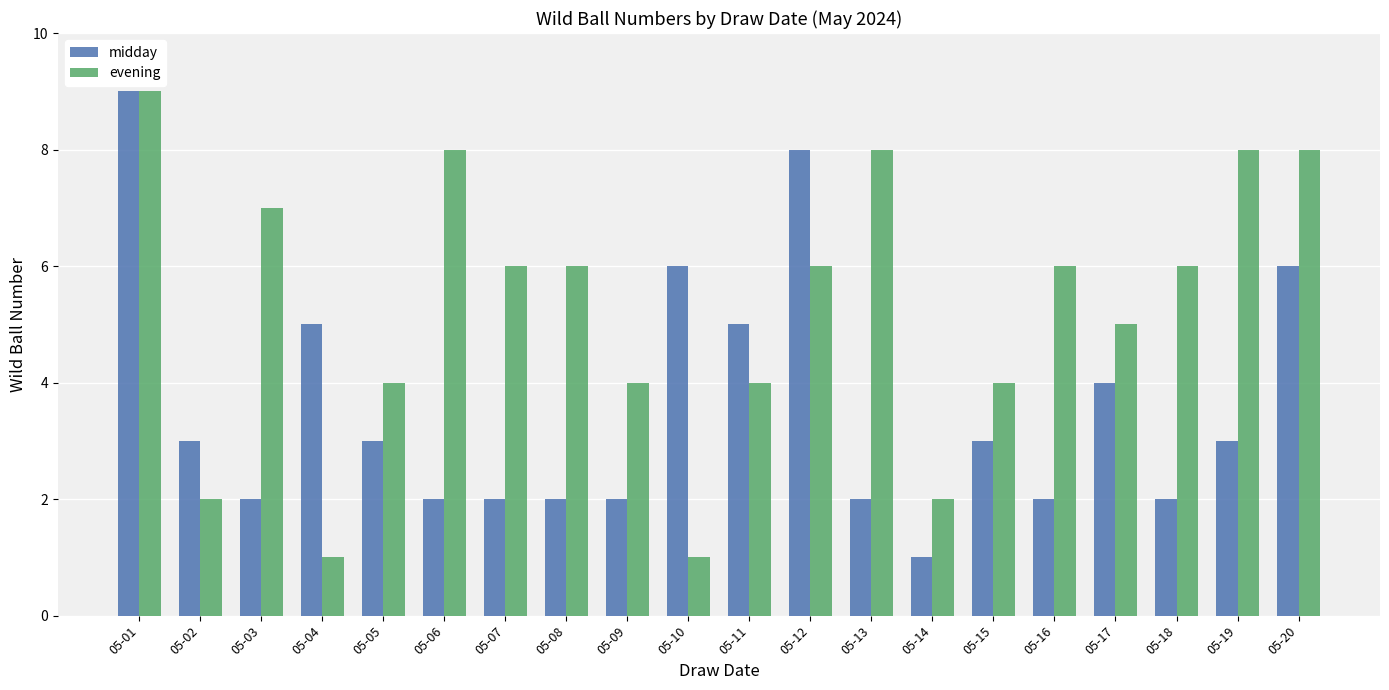

Which series has the largest total across all categories?

evening